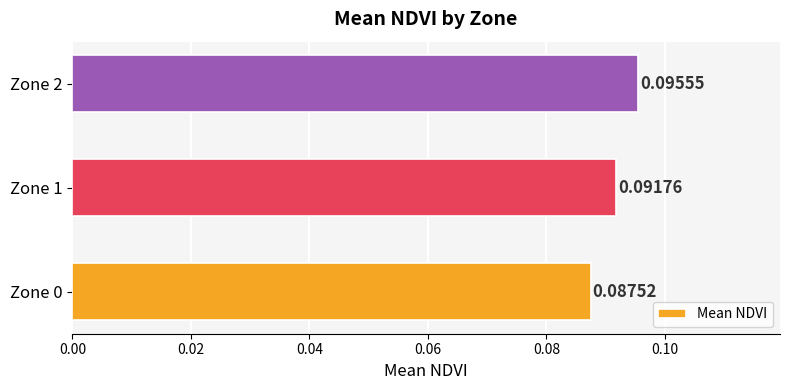

What is the sum of all values?

0.3